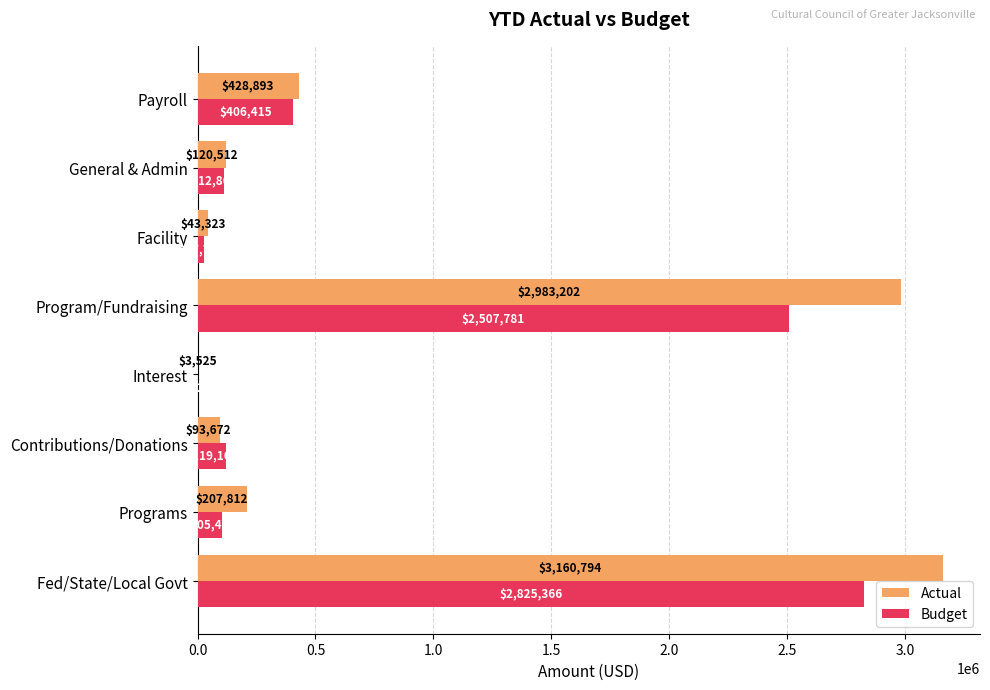

Which series changed the most between Fed/State/Local Govt and Program/Fundraising?

Budget